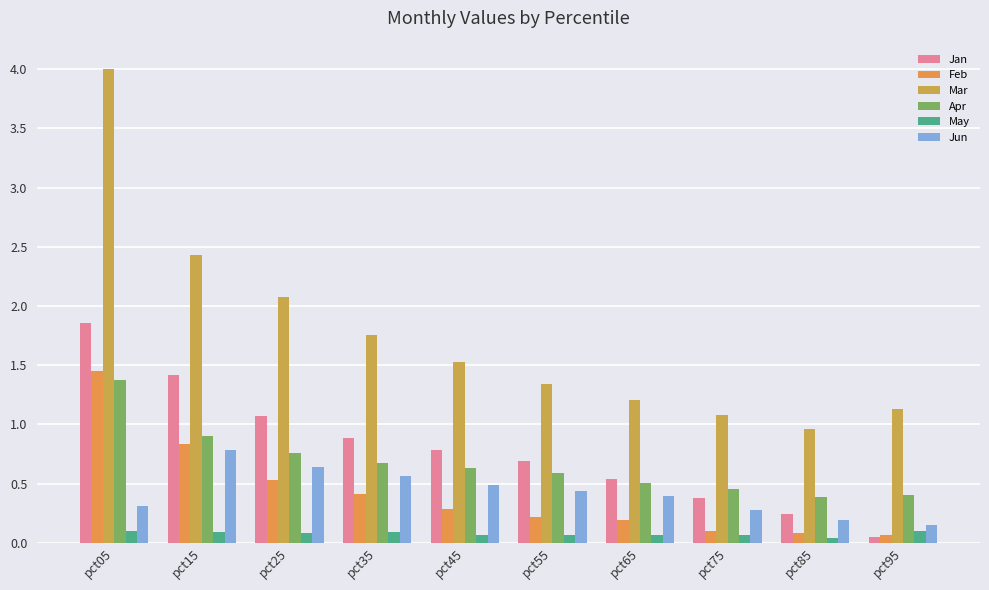

What is the difference between the maximum and second lowest values in the Jan series?

1.6